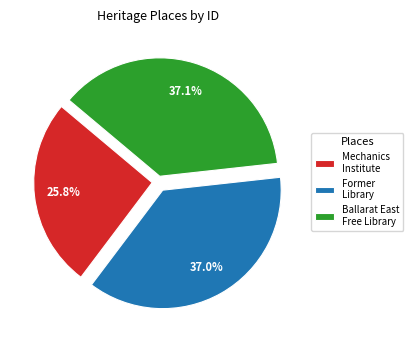

What is the ratio of the value at Mechanics Institute to the value at Former Library?

0.7